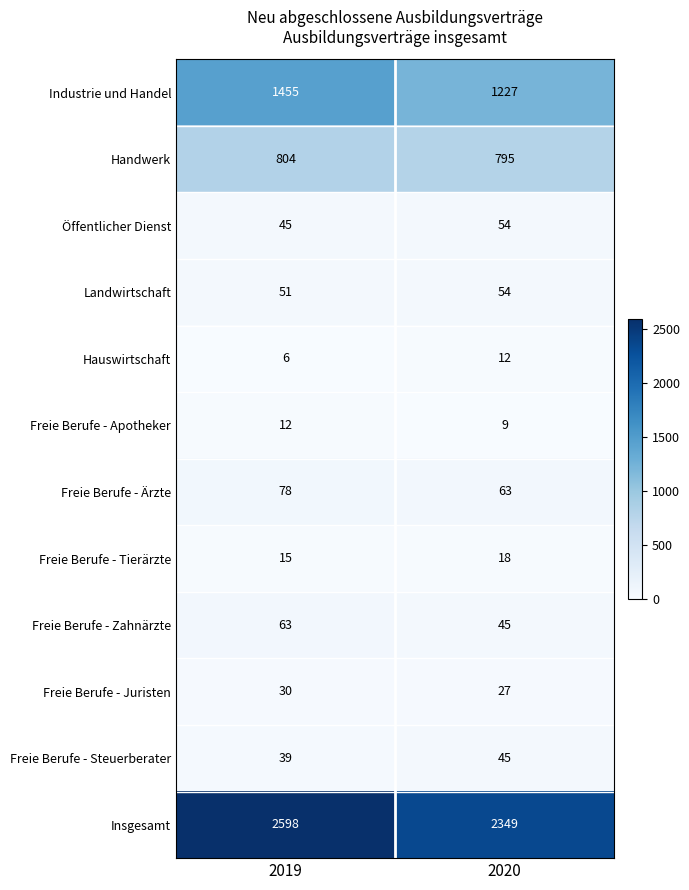

At how many categories does at least one series exceed 1506?

2